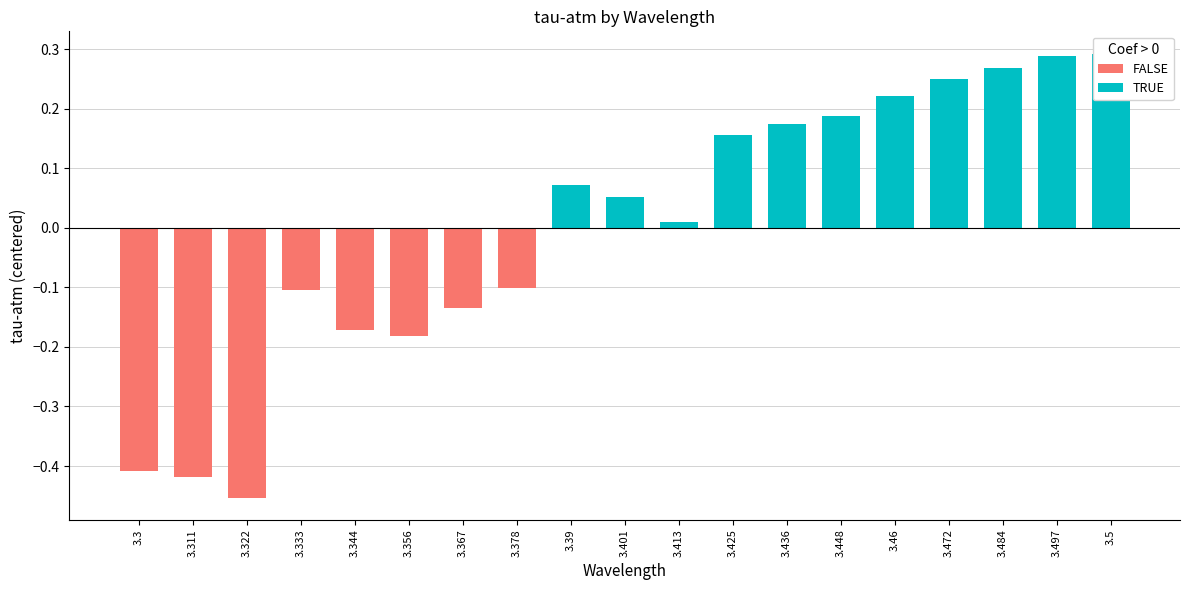

What is the minimum value shown in the chart?

-0.5